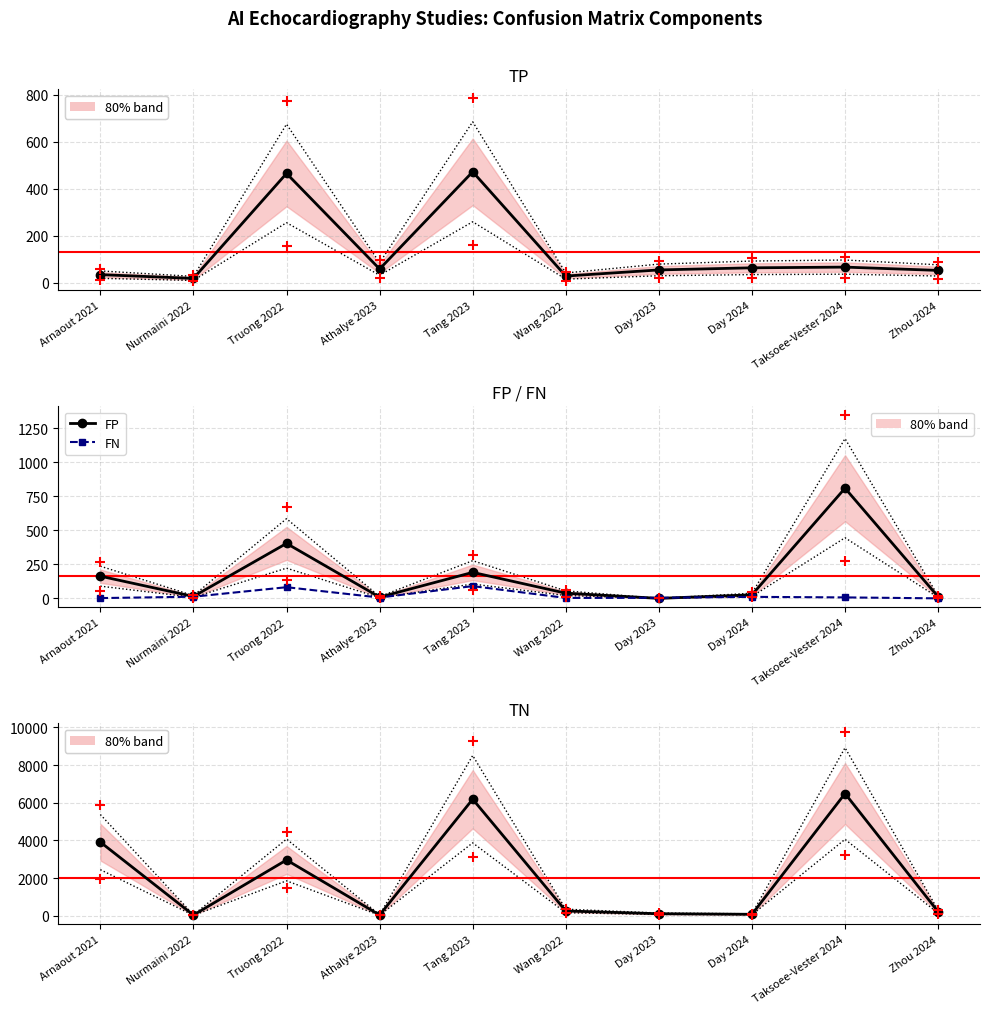

What is the total value across all series at Athalye 2023?

108